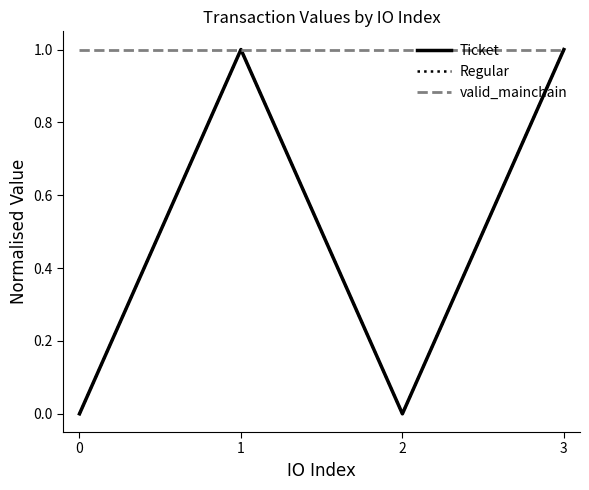

In Ticket, how many points are lower than both neighbors (excluding endpoints)?

1